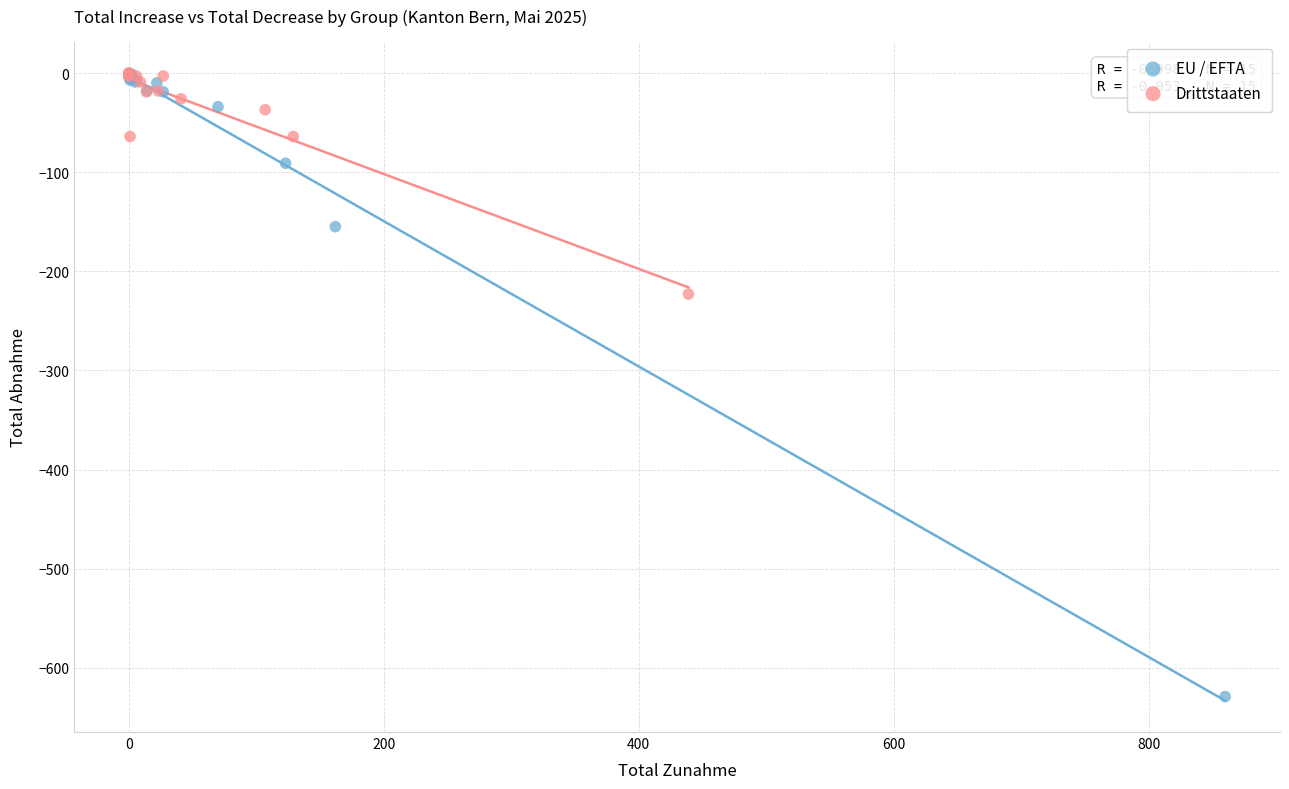

Which series reaches the minimum Y coordinate?

EU / EFTA